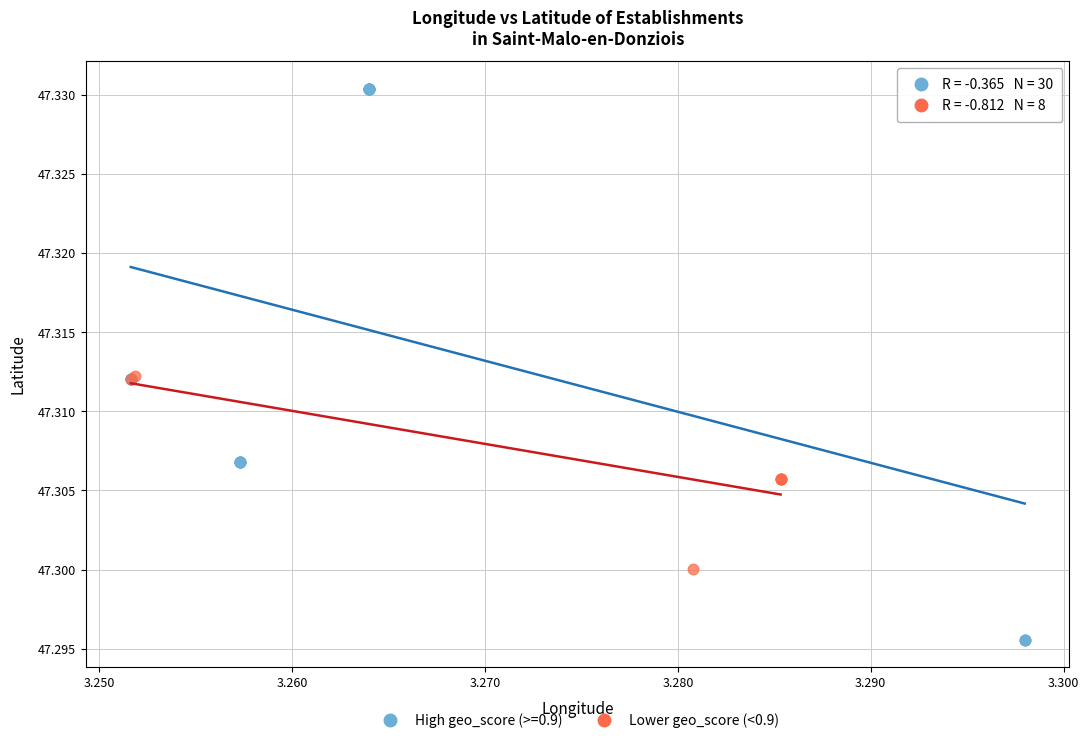

Which series contains the highest Y value?

High geo_score (>=0.9)